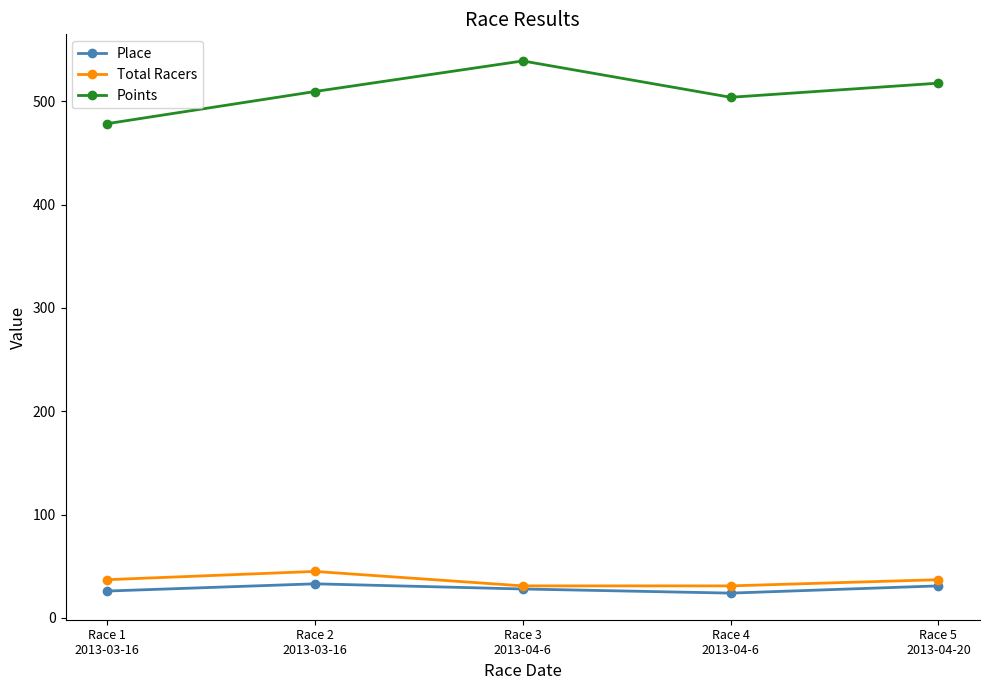

Which series has the largest total across all categories?

Points